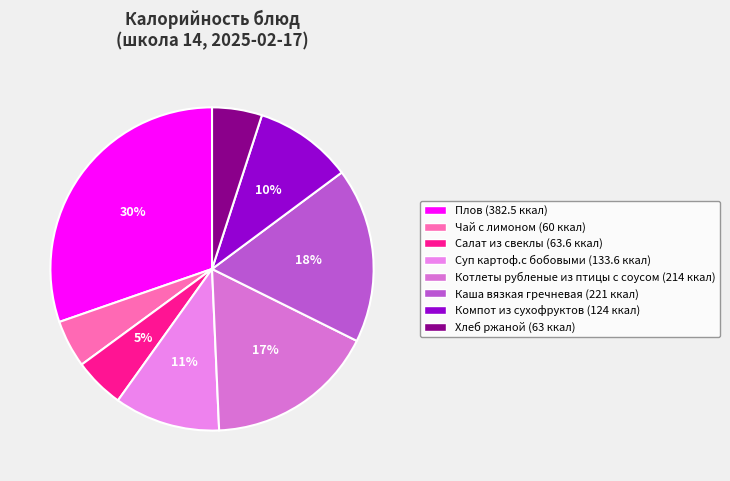

To the nearest percent, what is the average slice percentage?

12%